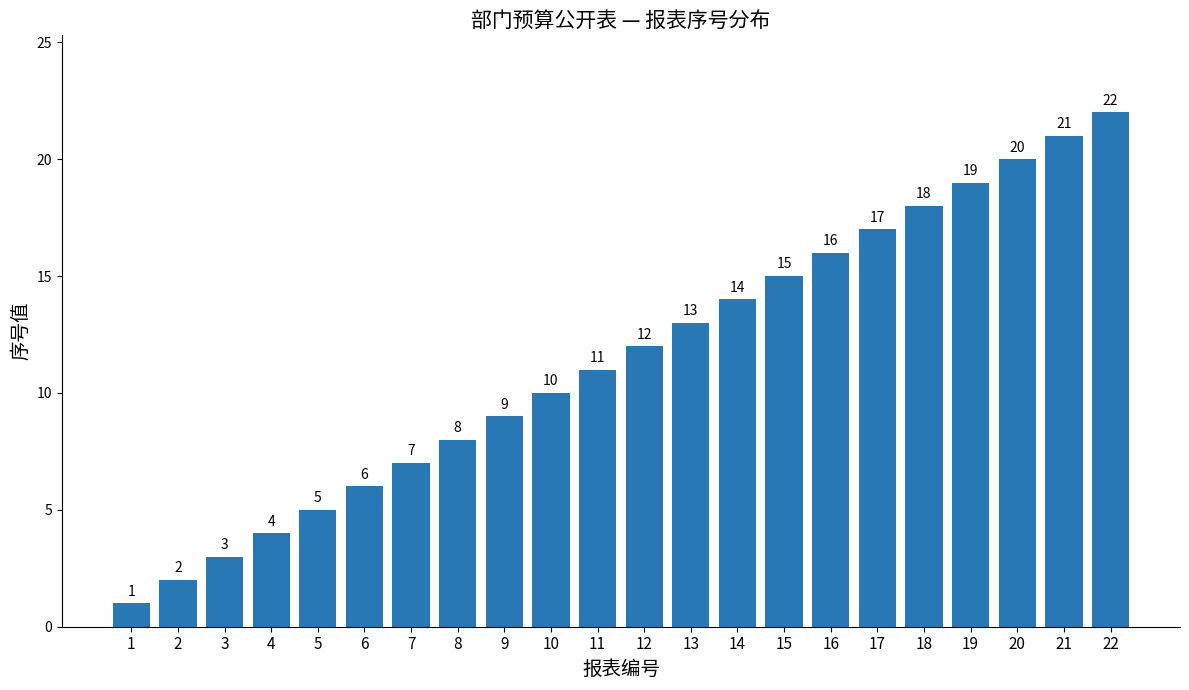

List the labels in order of value, smallest first.

1, 2, 3, 4, 5, 6, 7, 8, 9, 10, 11, 12, 13, 14, 15, 16, 17, 18, 19, 20, 21, 22